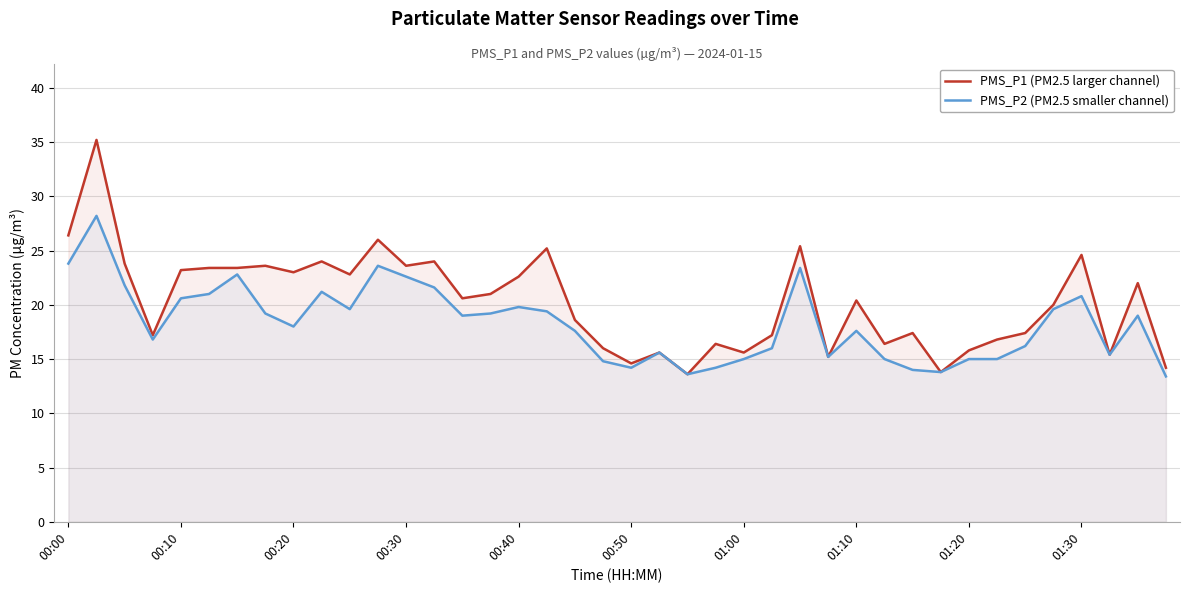

Count the number of categories in the chart.

40